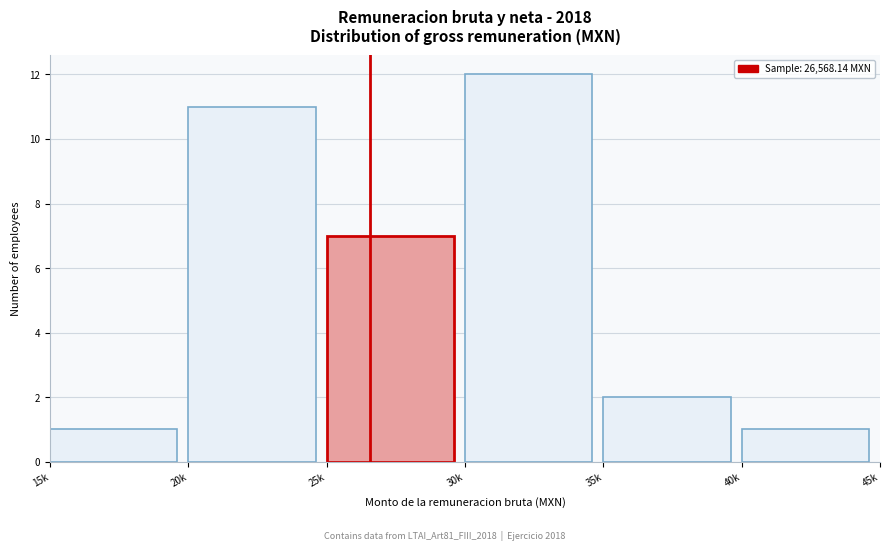

Reading left to right, extract all data points from this chart.

15k=1	20k=11	25k=7	30k=12	35k=2	40k=1